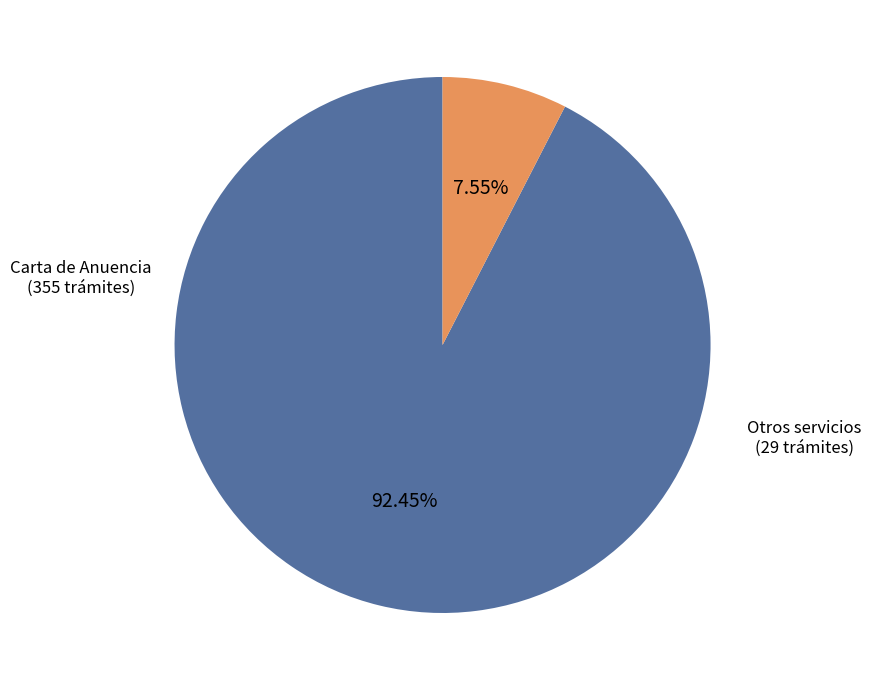

How many slices are in this pie chart?

2